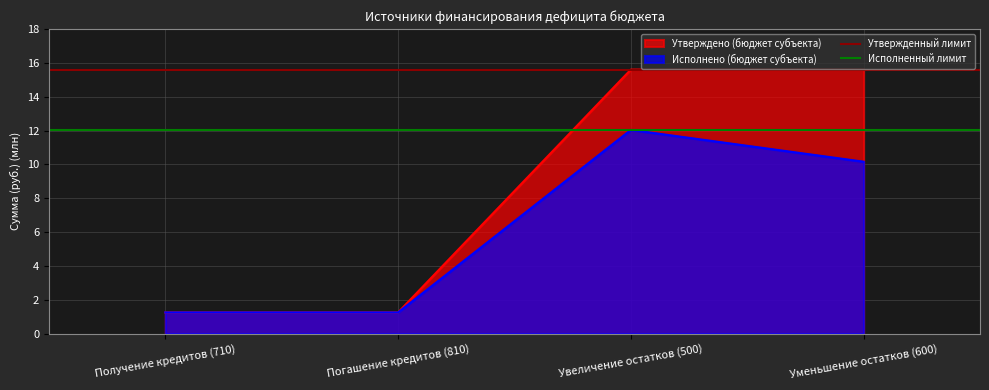

True or false: Утверждено (бюджет субъекта) has a value of 15.6 at Уменьшение остатков (600).

True